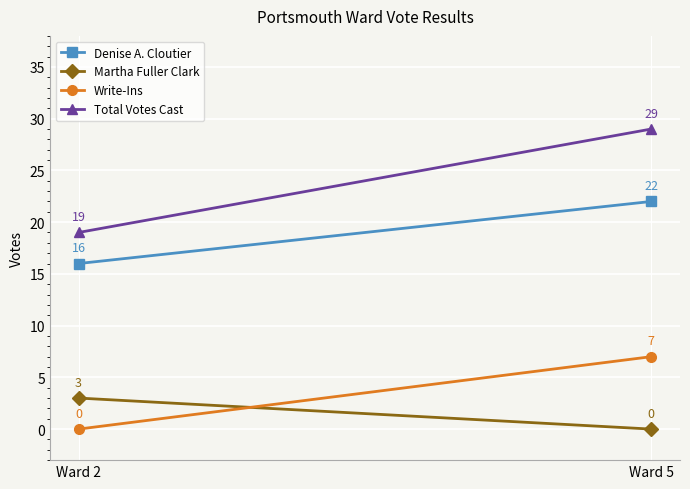

Is it true that Denise A. Cloutier equals 3 at Ward 2?

False